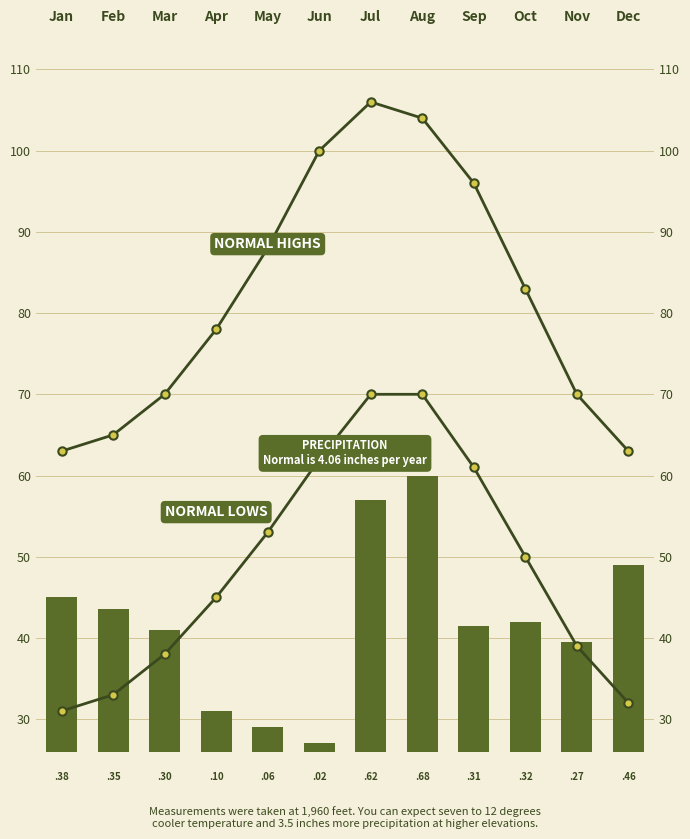

The PRECIPITATION series shows 6.0 at Dec. True or false?

False